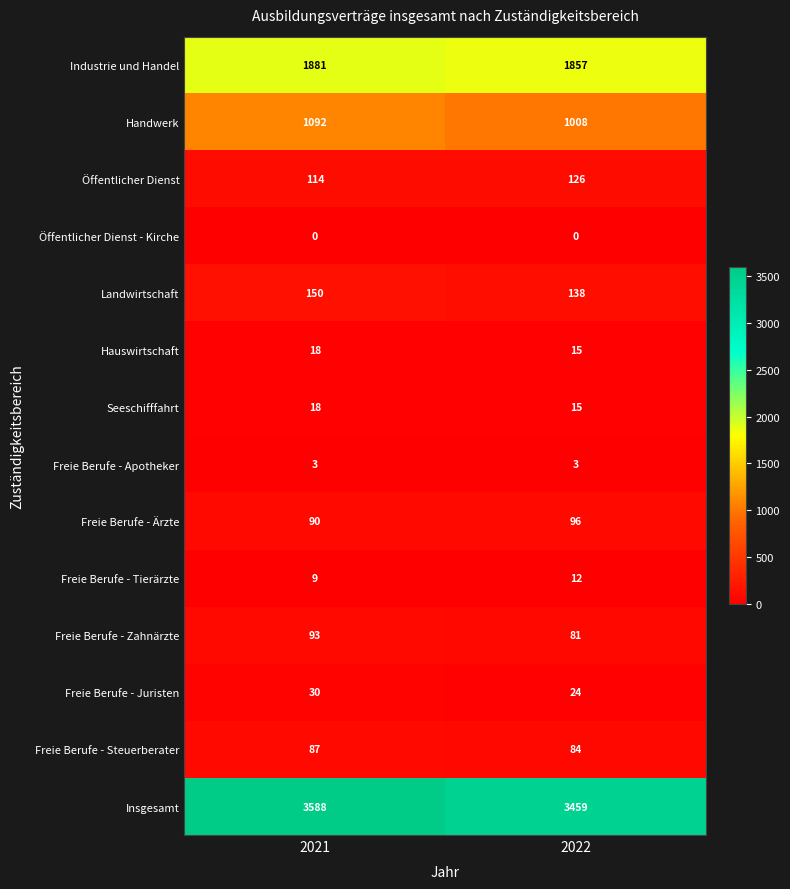

The value of Freie Berufe - Zahnärzte at 2021 is 93. True or false?

True